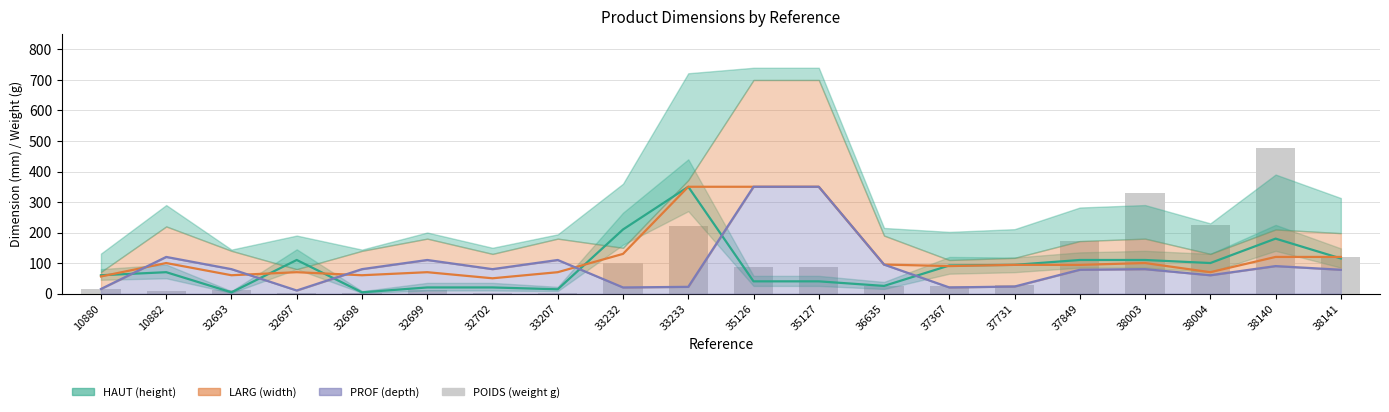

What is the difference between the POIDS values at 35127 and 38004?

137